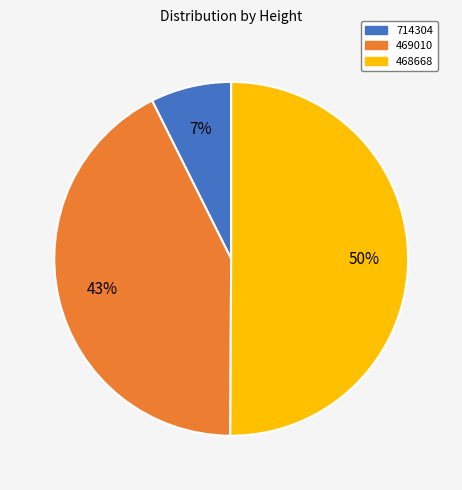

Combined, do 714304 and 468668 account for over 50%?

Yes